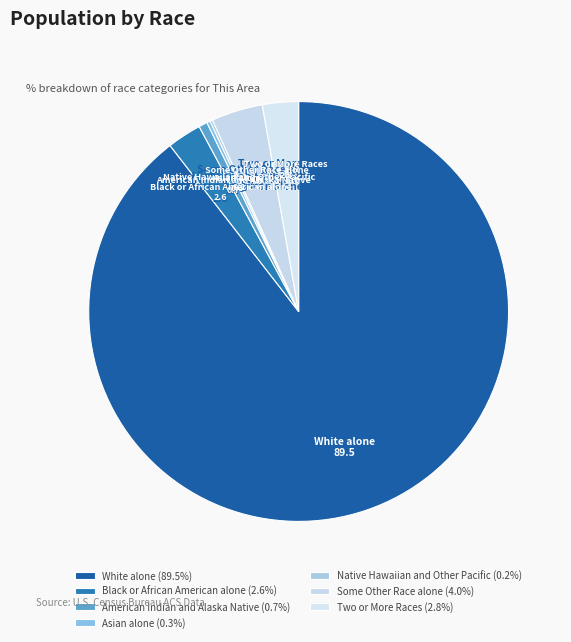

Is there a majority slice in this chart?

Yes